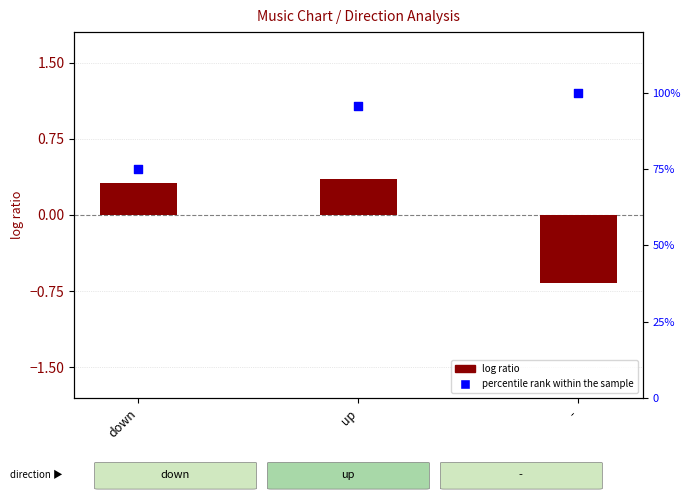

Which series reaches the maximum Y coordinate?

percentile rank within the sample